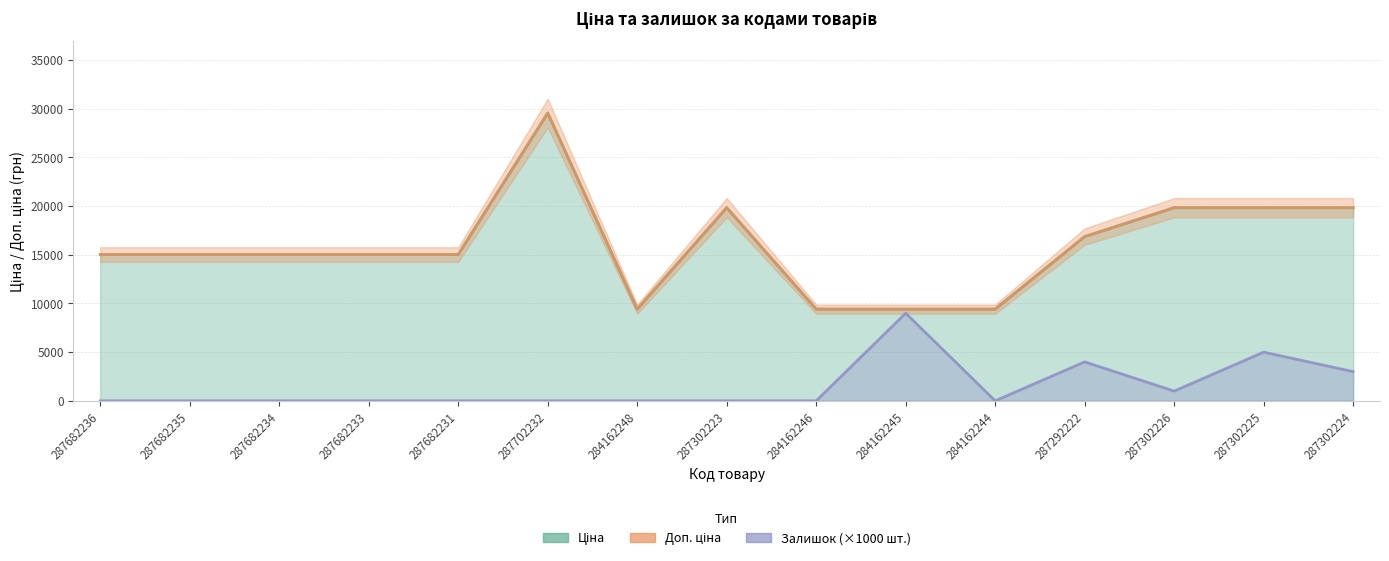

At which category is the sum across all series the highest?

287702232